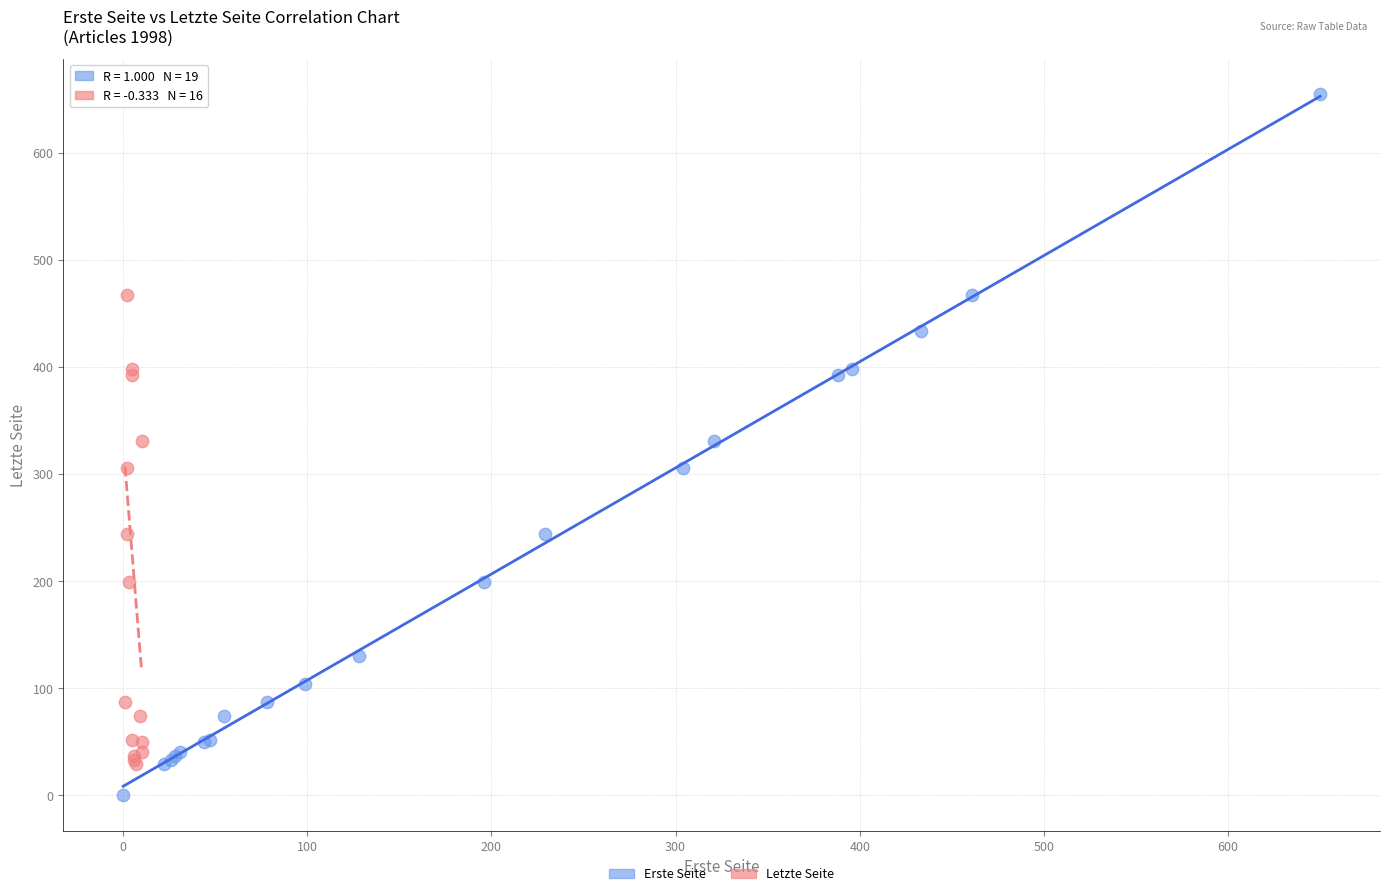

Which series reaches the minimum Y coordinate?

Erste Seite